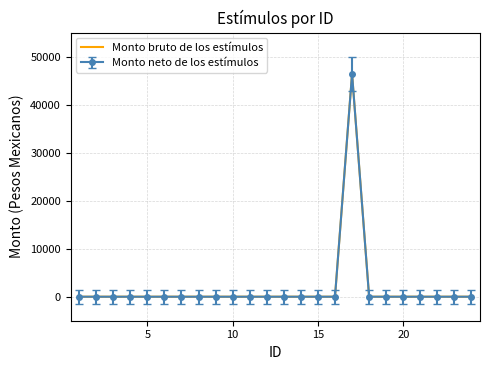

How many lines are shown in the chart?

1